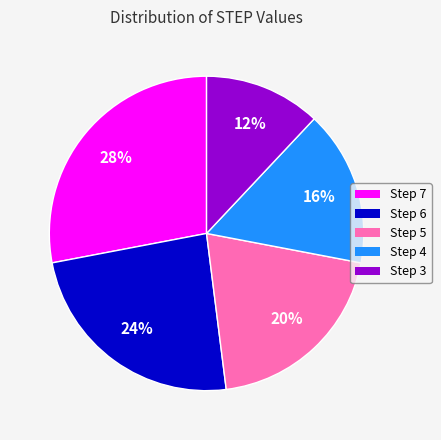

To the nearest percent, what is the average slice percentage?

20%